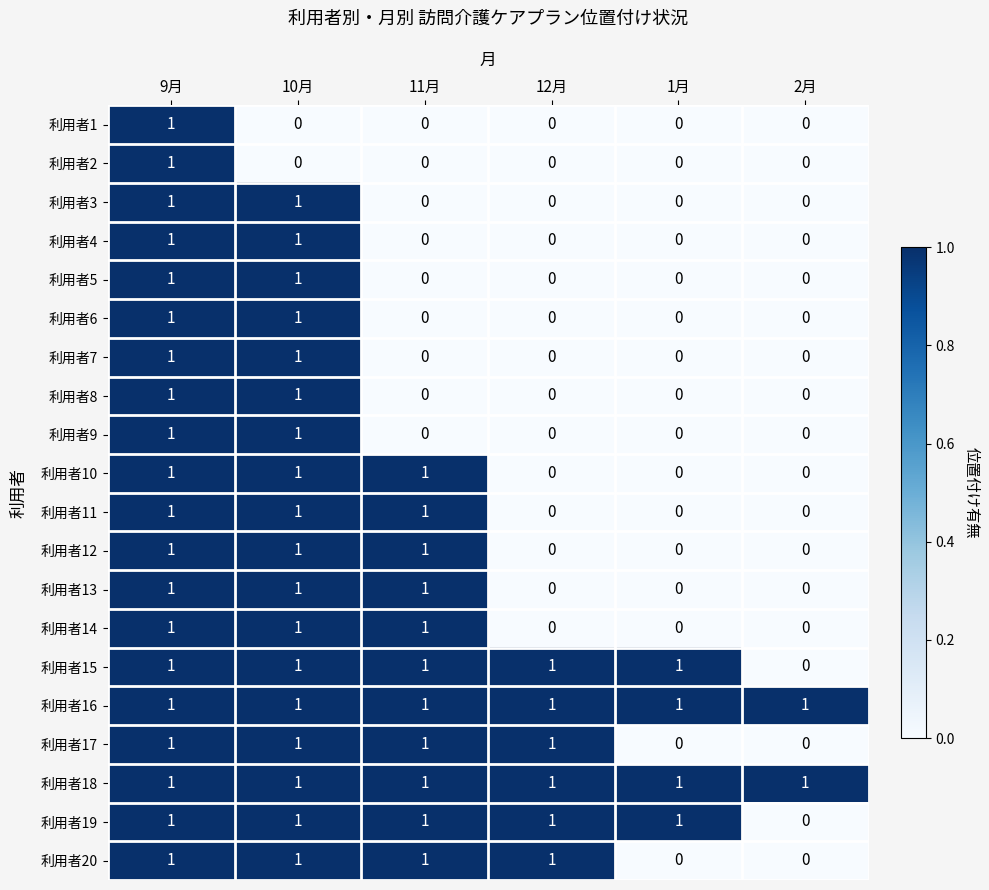

What is the total value across all series at 10月?

18